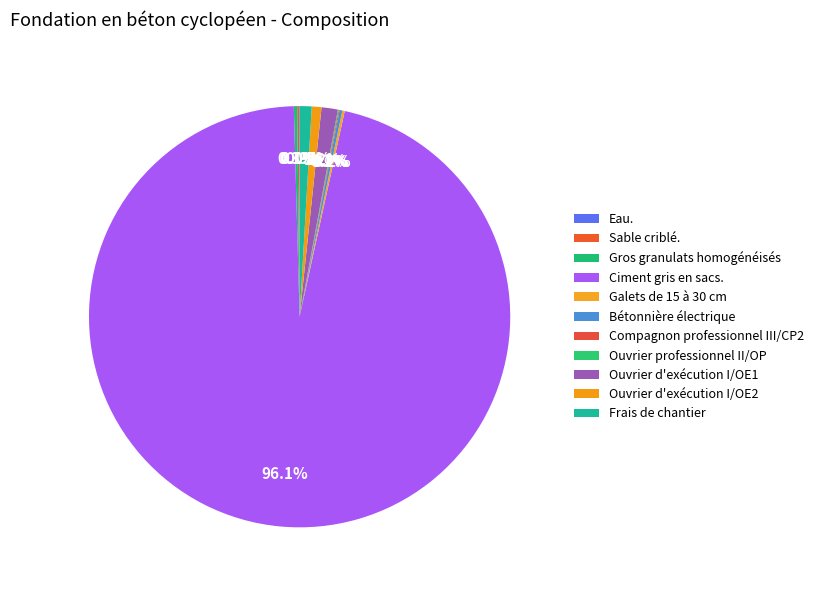

Between Ciment gris en sacs. and Eau., which is larger?

Ciment gris en sacs.